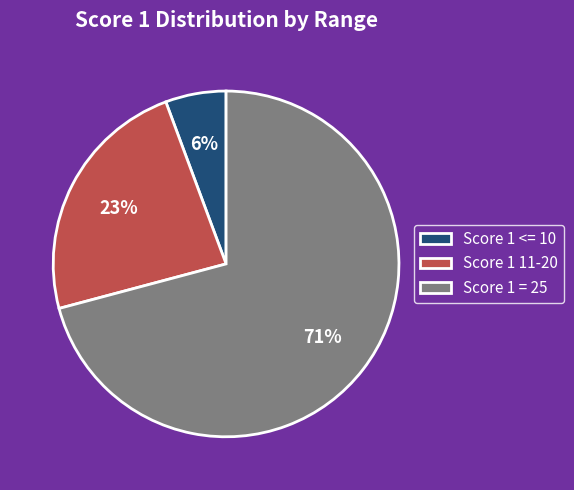

Which has a higher value, Score 1 = 25 or Score 1 11-20?

Score 1 = 25